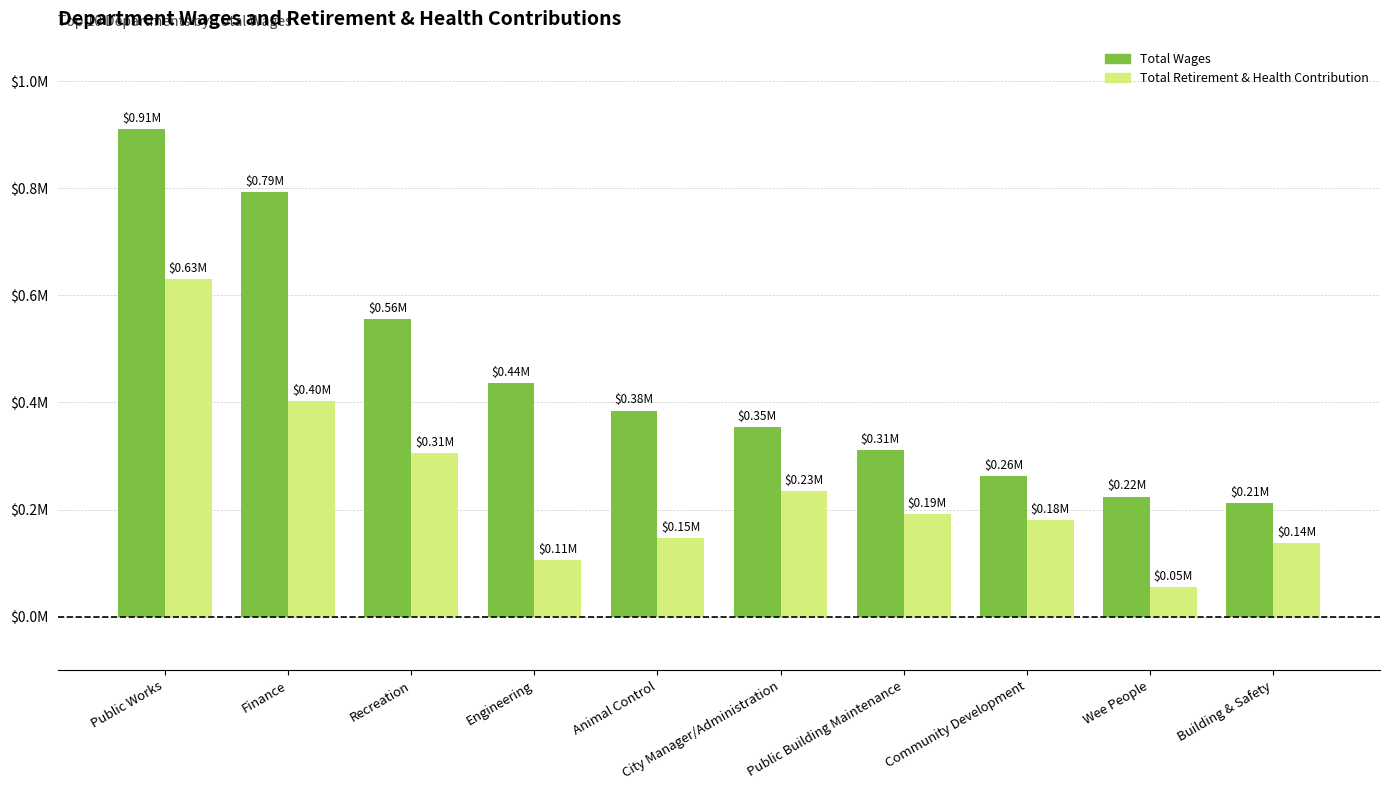

At how many categories does at least one series exceed 427149?

4